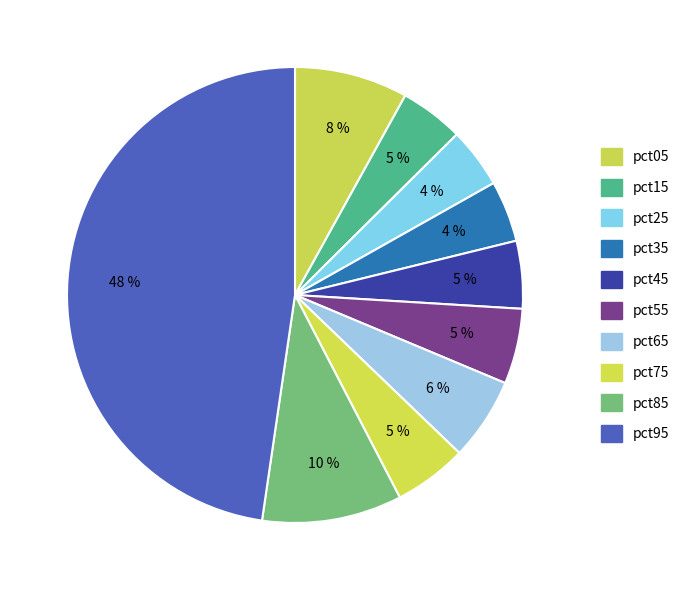

Does pct55 account for over 50% of the chart?

No